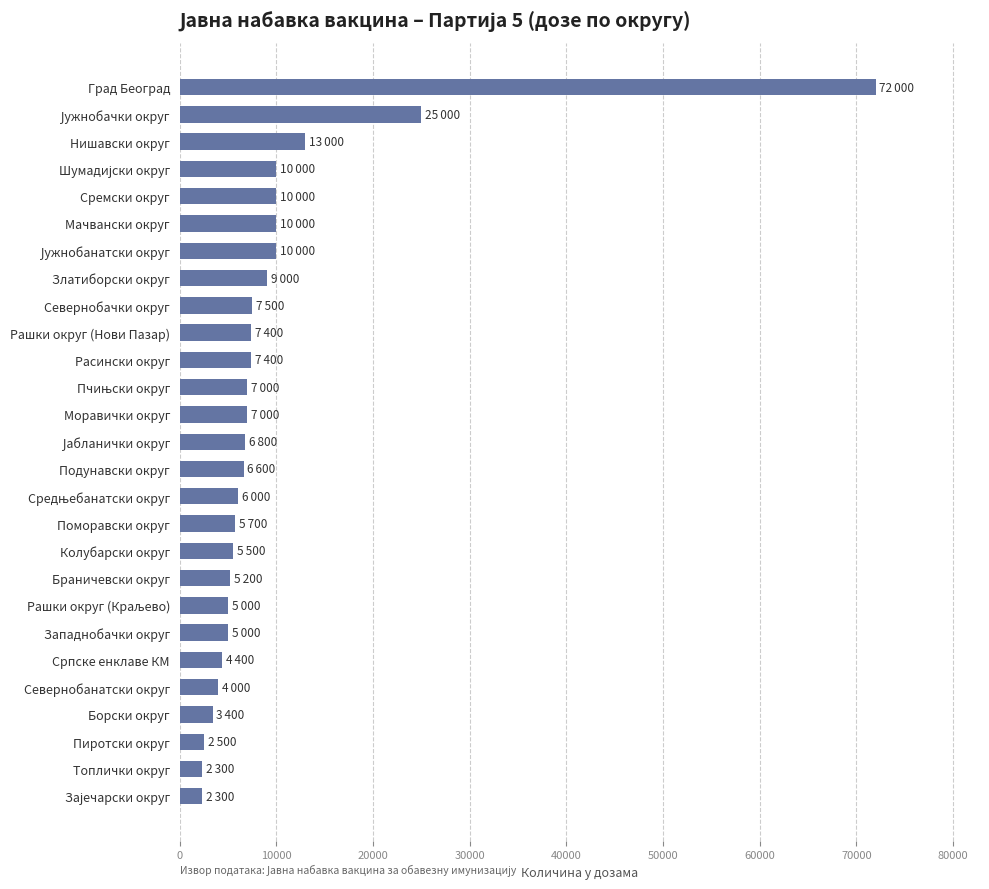

What is the difference between the second highest and second lowest values?

22700